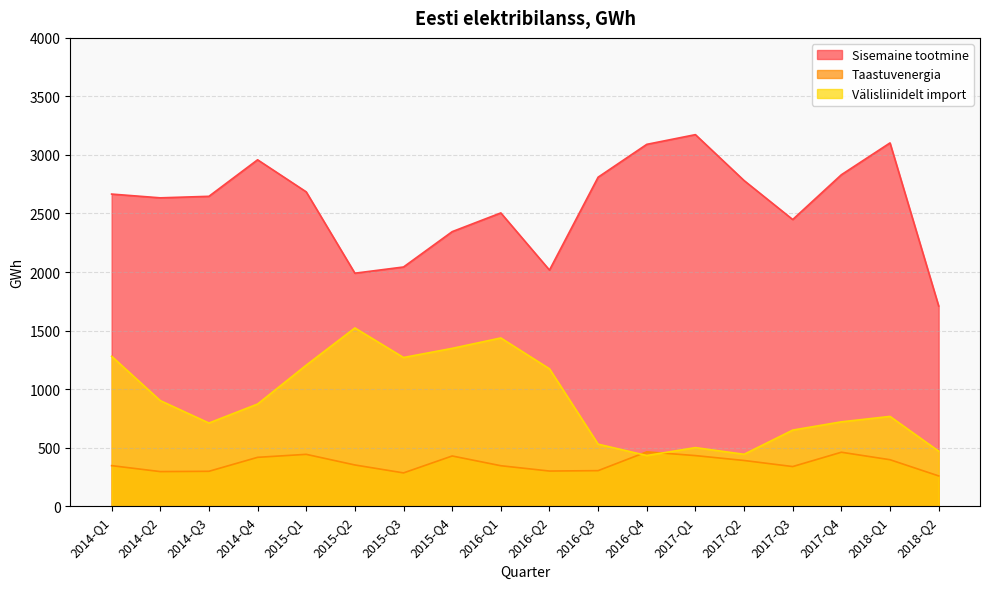

What is the spread (max minus min) of values at 2016-Q3?

2506.7